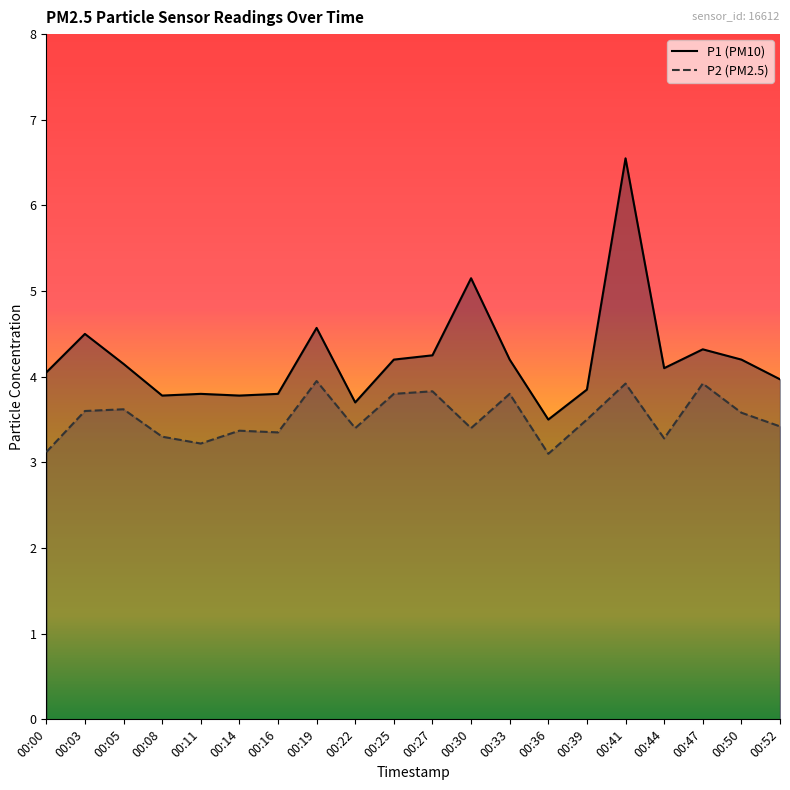

Is it true that P2 equals 4.8 at 00:36?

False